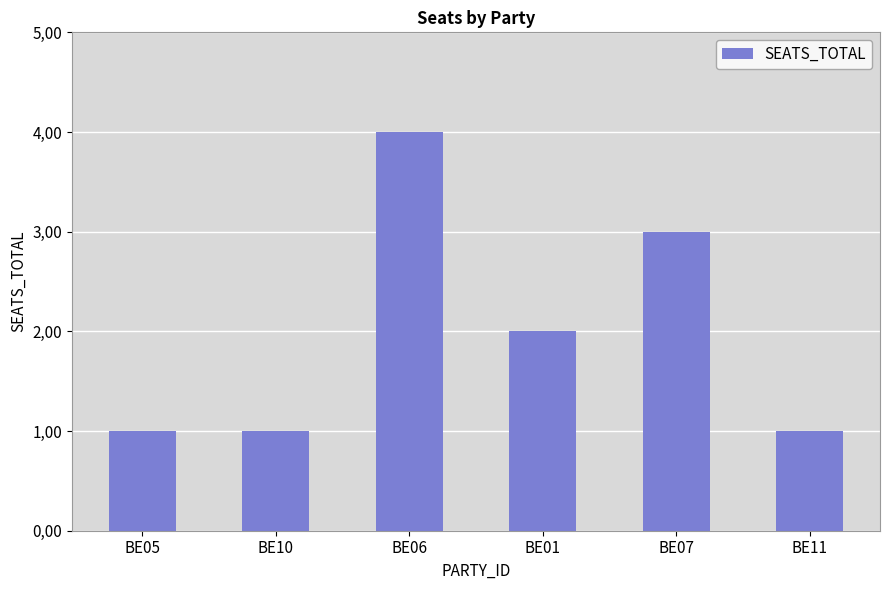

The value at BE11 is 1. True or false?

True